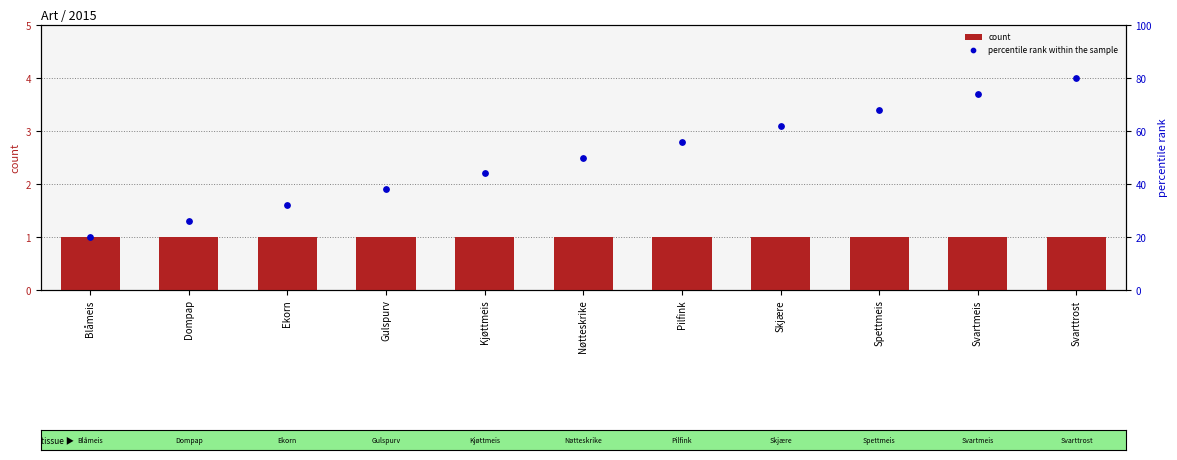

At which category is the sum across all series the highest?

Svarttrost